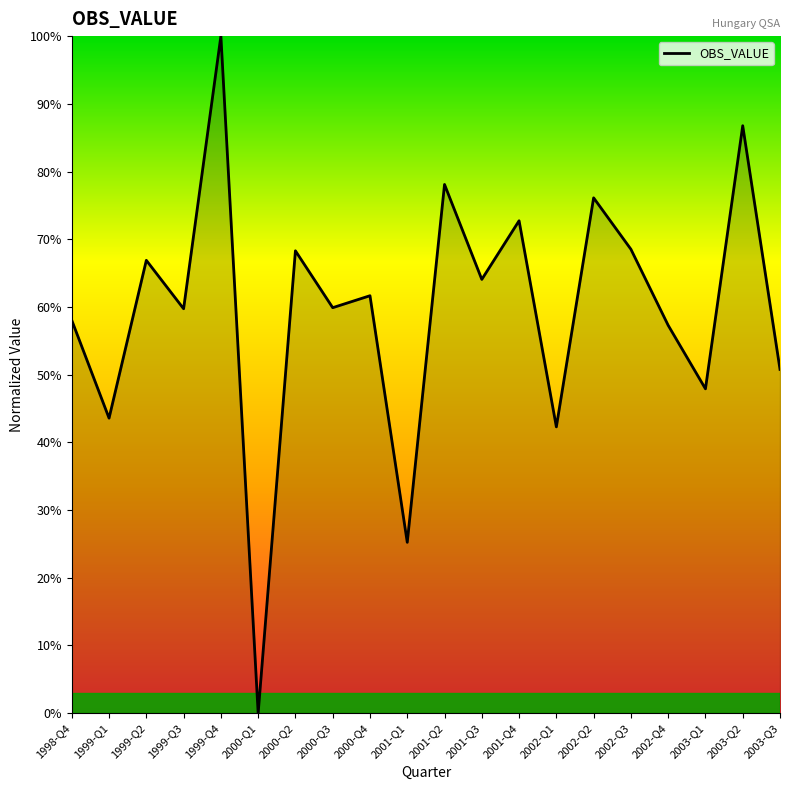

What is the difference between the values at 2002-Q4 and 2001-Q1?

32.1